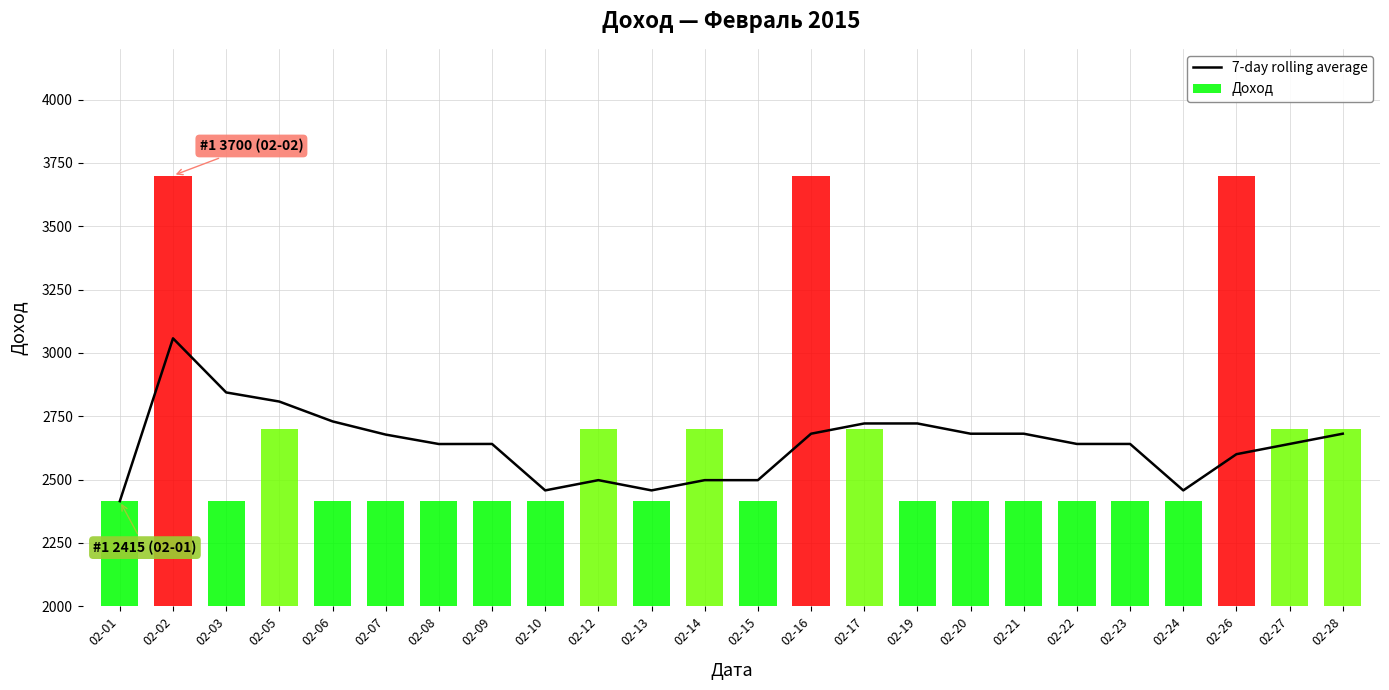

What is the approximate value at 02-16?

2681.1